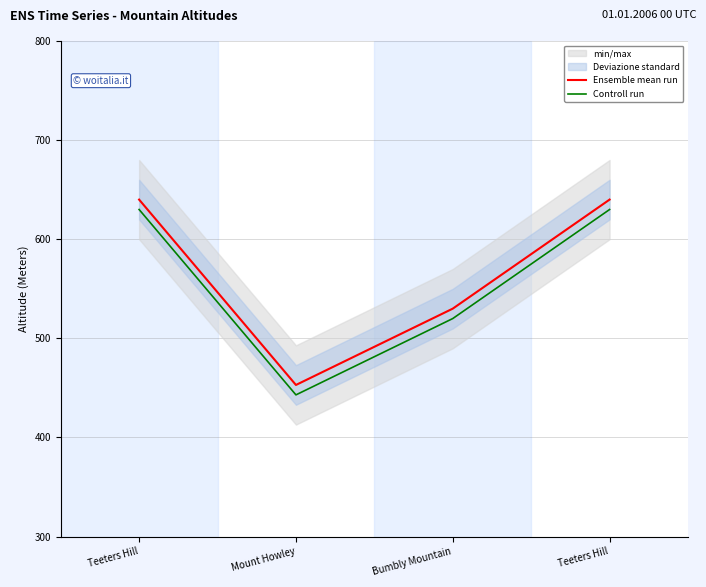

Is it true that Controll run equals 630 at Teeters Hill?

True